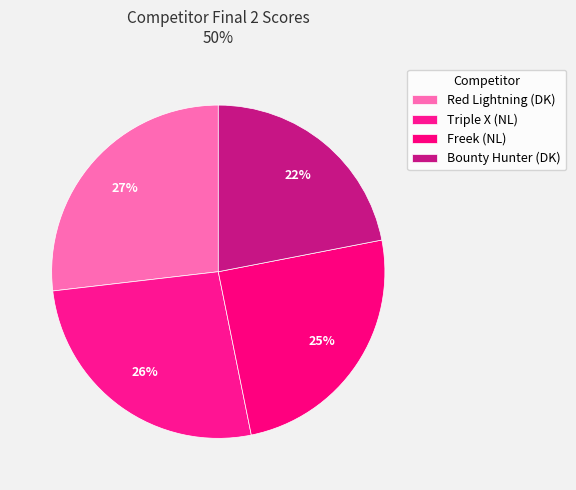

What is the largest slice in the pie chart?

Red Lightning (DK)